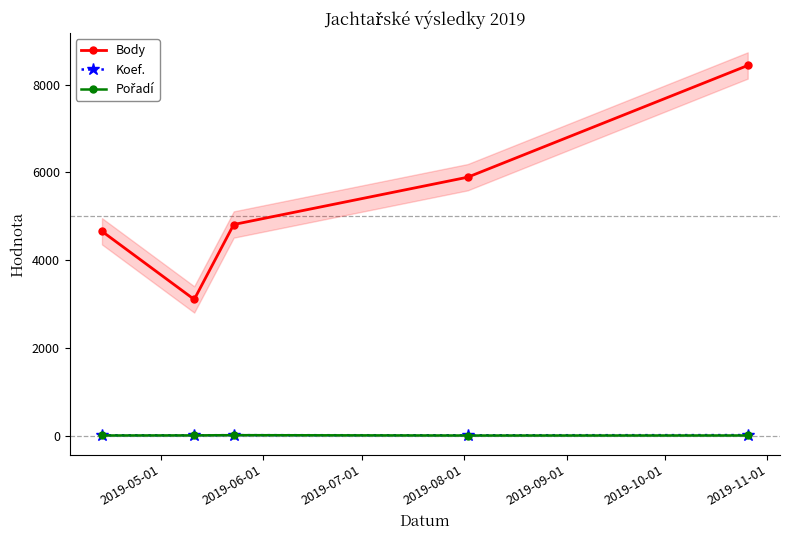

What is the lowest value of the Body series?

3104